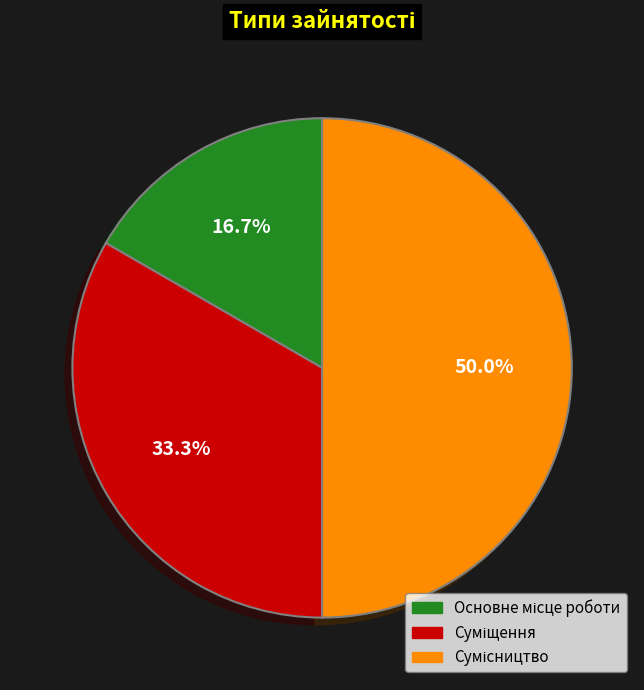

What is the smallest slice in the pie chart?

Основне місце роботи